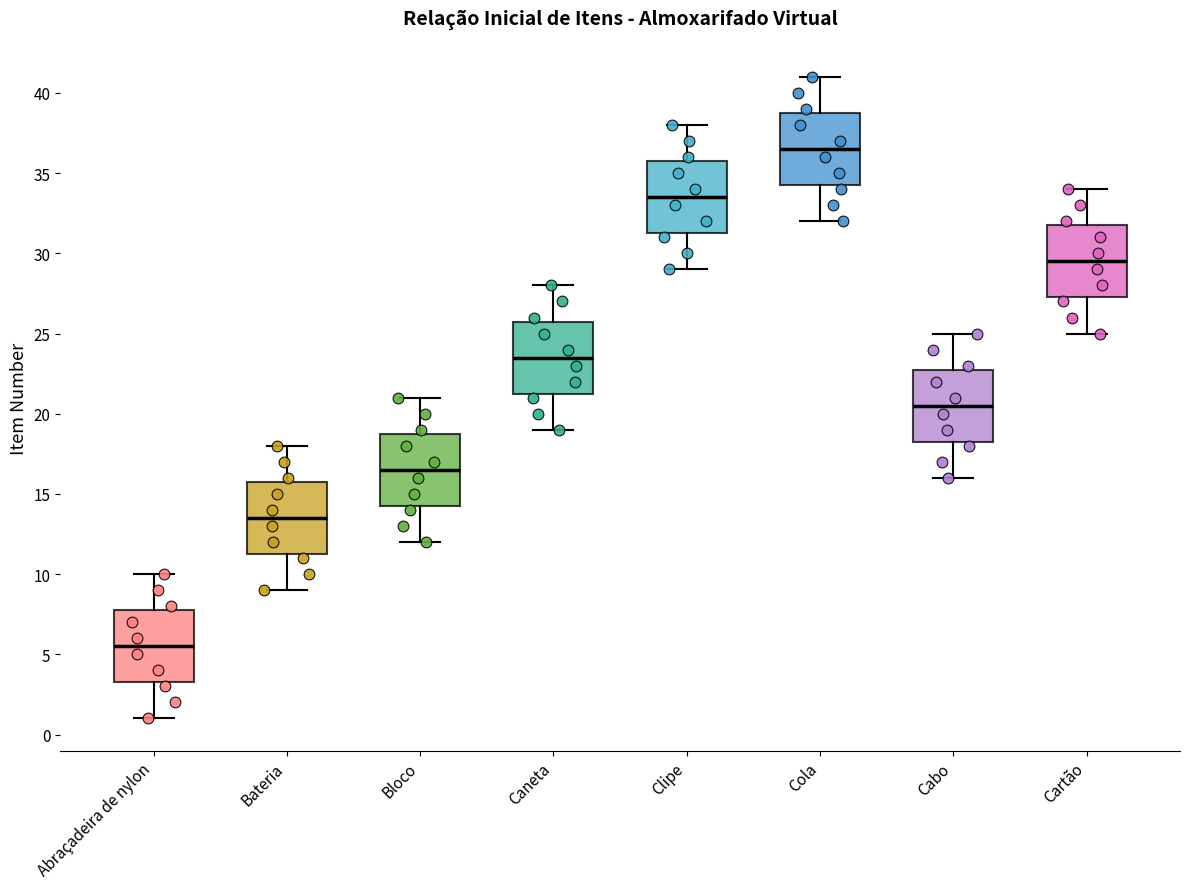

Reading left to right, transcribe this box plot: for each box, give where its median line is, the range the box spans, and where its two whiskers end, as read against the y-axis. The values are not printed on the chart, so give them approximately, as read against the axis.

Abraçadeira de nylon: median 5.5, box 3.5 to 8.0, whiskers 1.0 to 10.0
Bateria: median 13.5, box 11.5 to 16.0, whiskers 9.0 to 18.0
Bloco: median 16.5, box 14.5 to 19.0, whiskers 12.0 to 21.0
Caneta: median 23.5, box 21.5 to 26.0, whiskers 19.0 to 28.0
Clipe: median 33.5, box 31.5 to 36.0, whiskers 29.0 to 38.0
Cola: median 36.5, box 34.5 to 39.0, whiskers 32.0 to 41.0
Cabo: median 20.5, box 18.5 to 23.0, whiskers 16.0 to 25.0
Cartão: median 29.5, box 27.5 to 32.0, whiskers 25.0 to 34.0